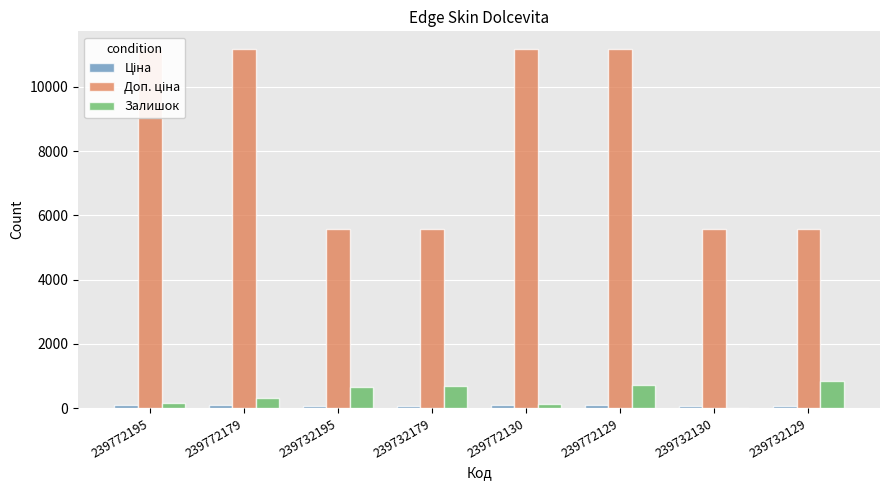

What is the value of the Залишок bar at the 4th from the left?

703.0